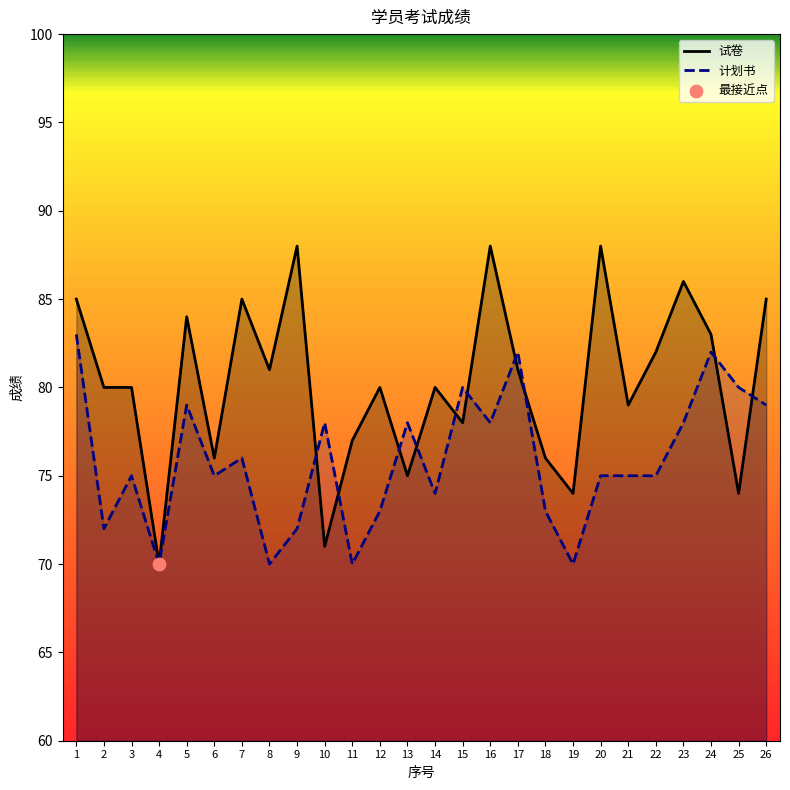

Which series contains the highest Y value?

试卷